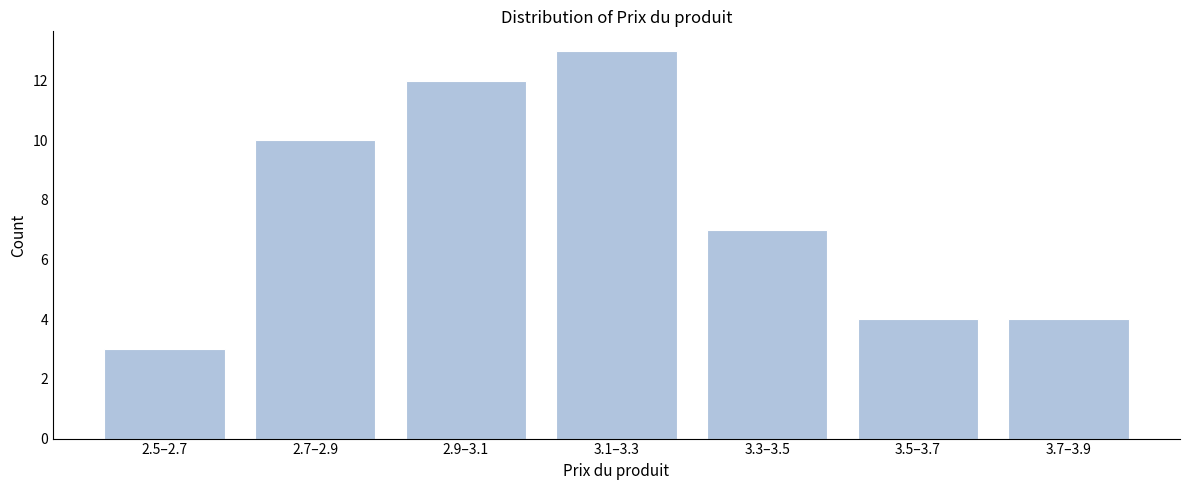

Reading right to left, what are all the values shown in this chart?

3.7–3.9=4	3.5–3.7=4	3.3–3.5=7	3.1–3.3=13	2.9–3.1=12	2.7–2.9=10	2.5–2.7=3